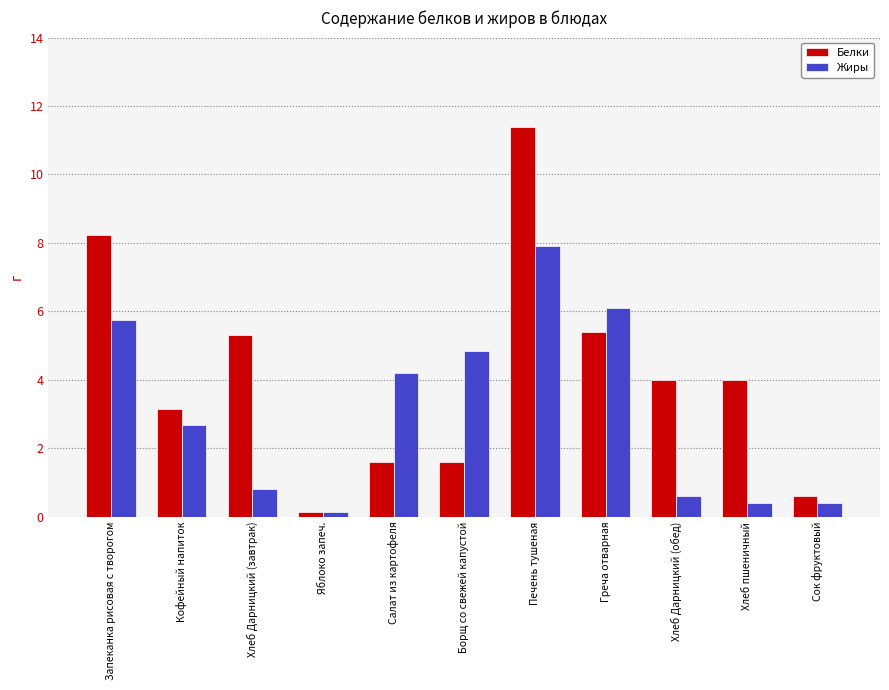

What is the sum of all Жиры values?

33.8